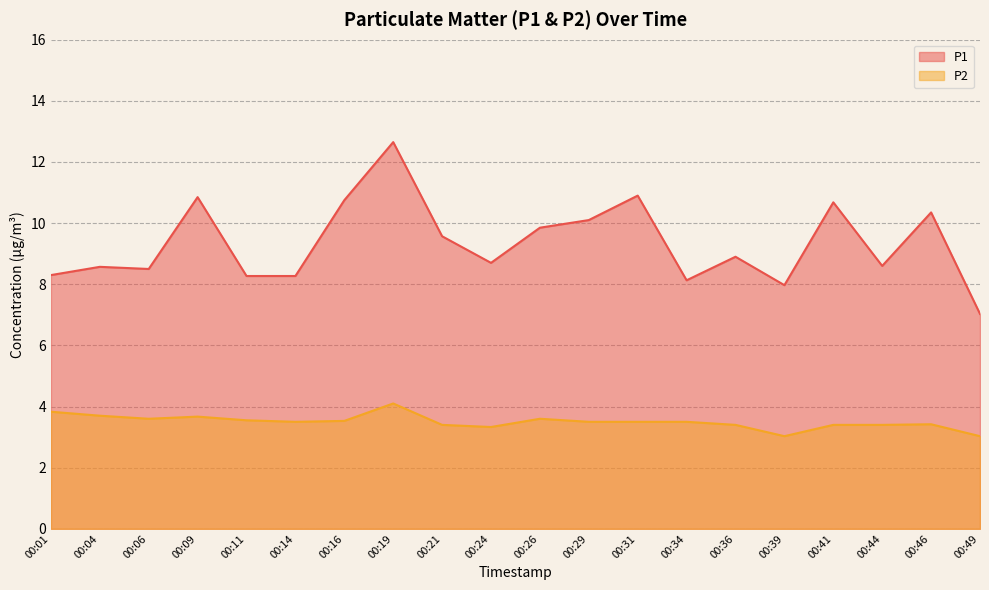

In P2, how many points are lower than both neighbors (excluding endpoints)?

4